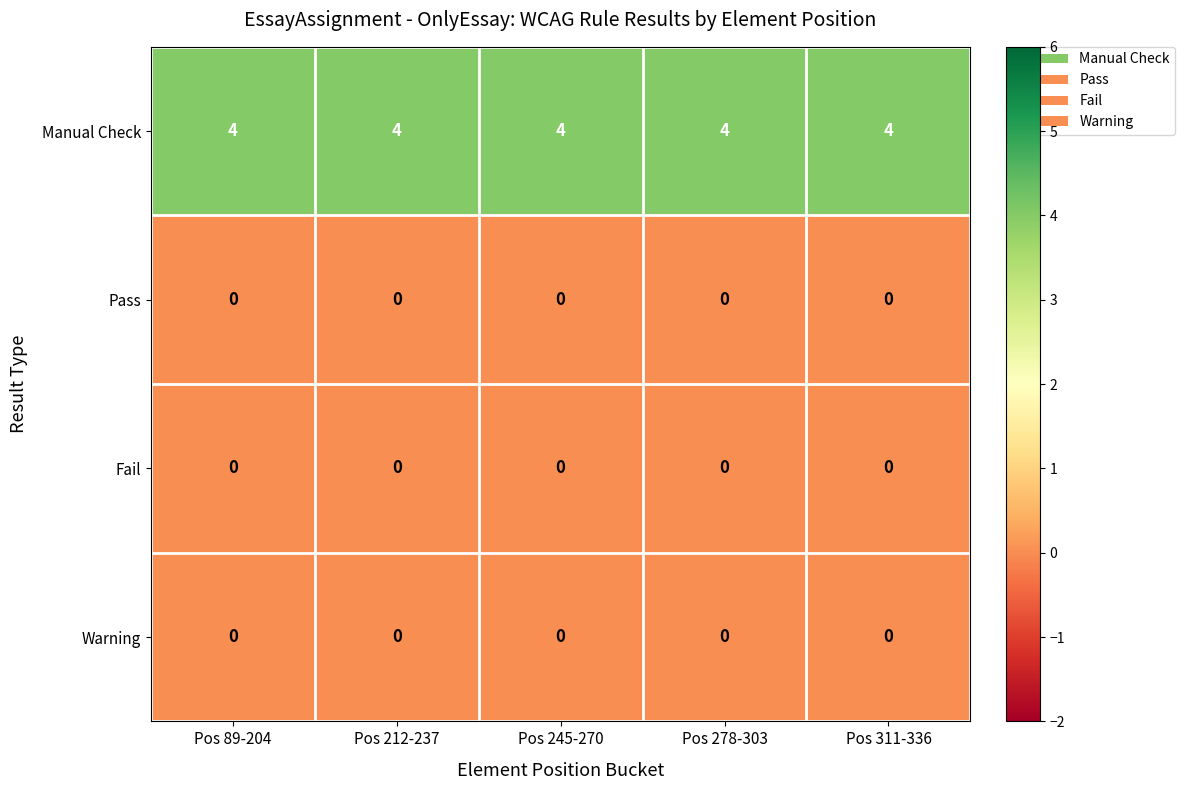

What is the total value across all series at Pos 89-204?

4